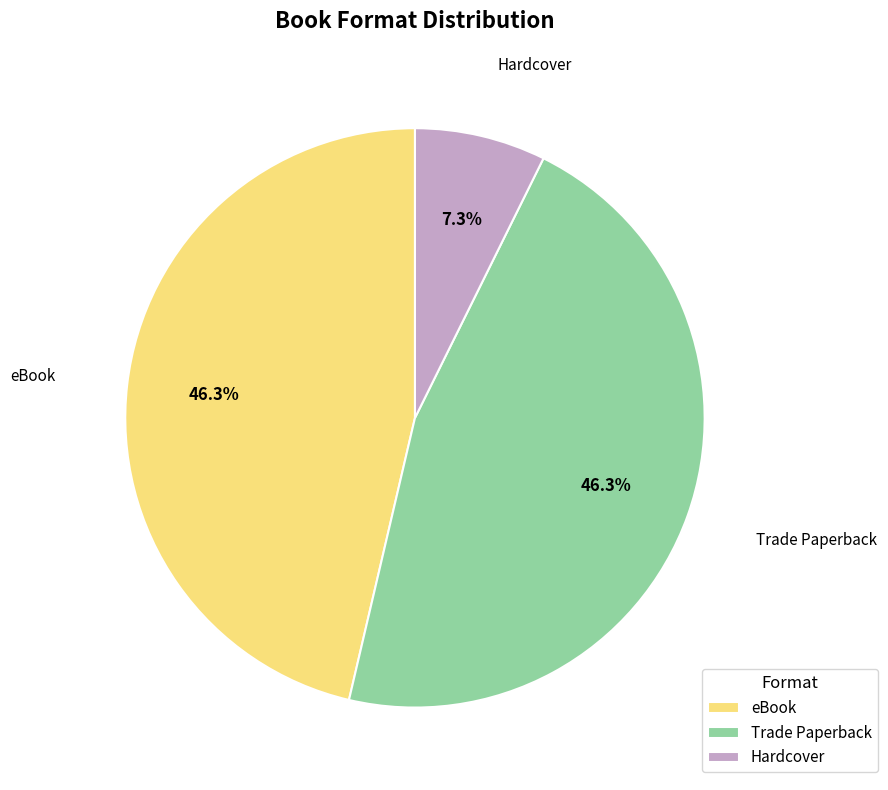

What percentage do eBook and Hardcover together represent?

53.7%